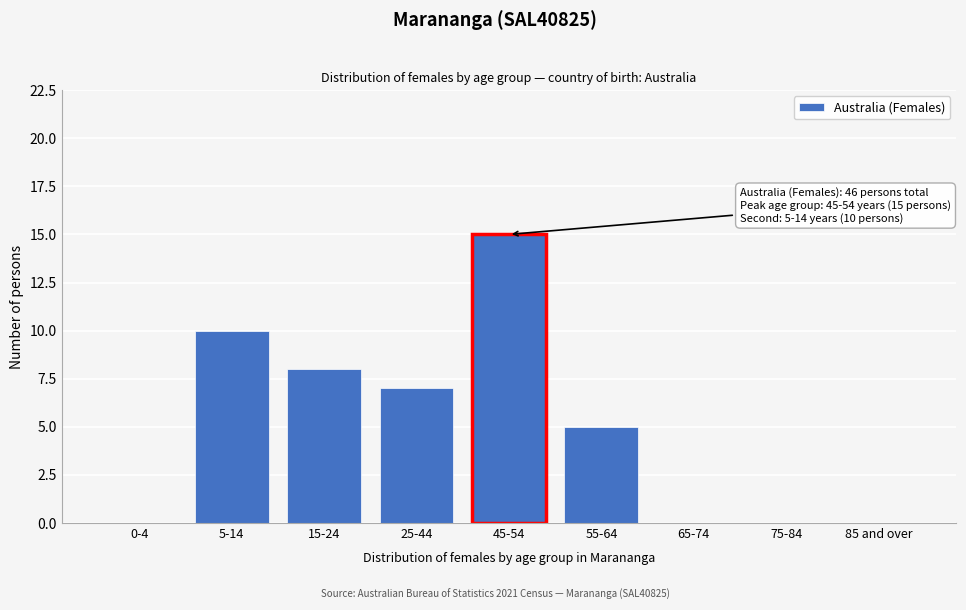

Reading left to right, extract all data points from this chart.

0-4=0	5-14=10	15-24=8	25-44=7	45-54=15	55-64=5	65-74=0	75-84=0	85 and over=0